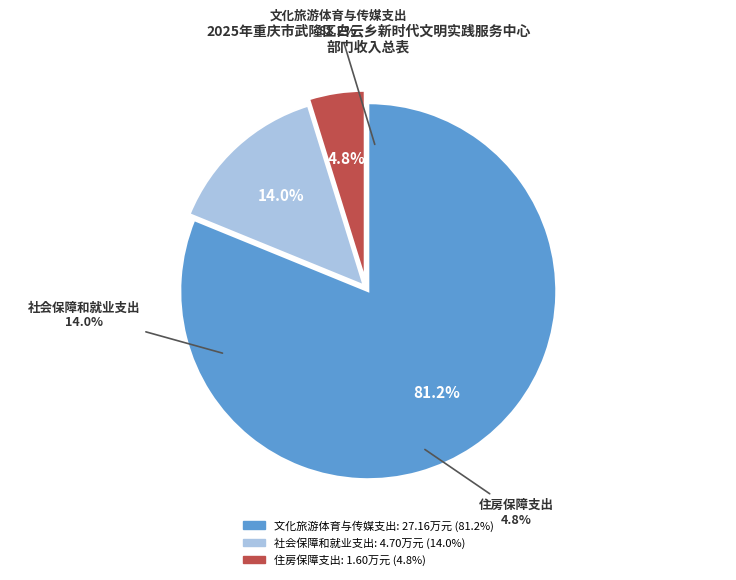

What is the change in value from 社会保障和就业支出 to 住房保障支出?

-3.1